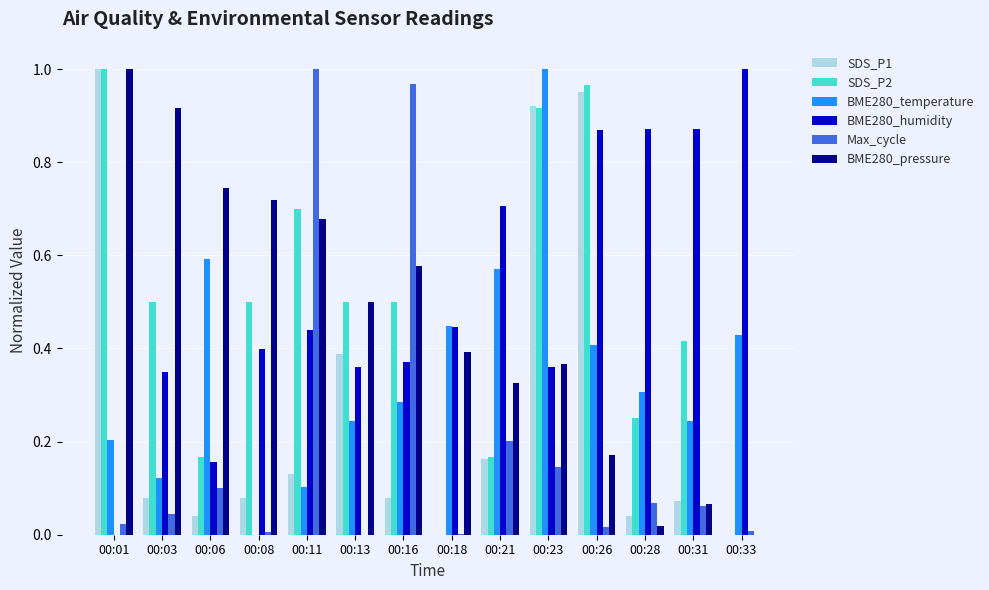

Which series changed the most between 00:03 and 00:13?

BME280_pressure